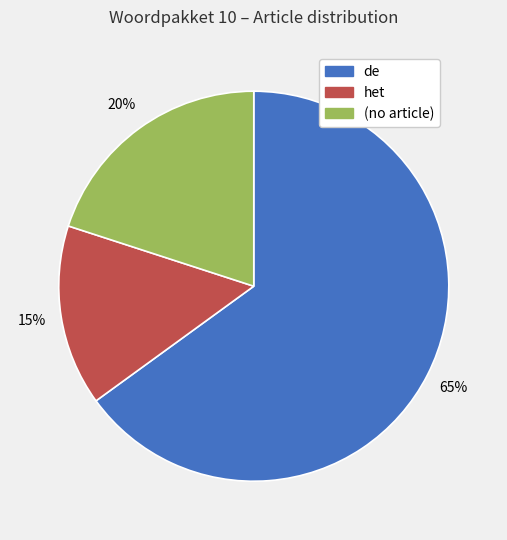

Is there a majority slice in this chart?

Yes